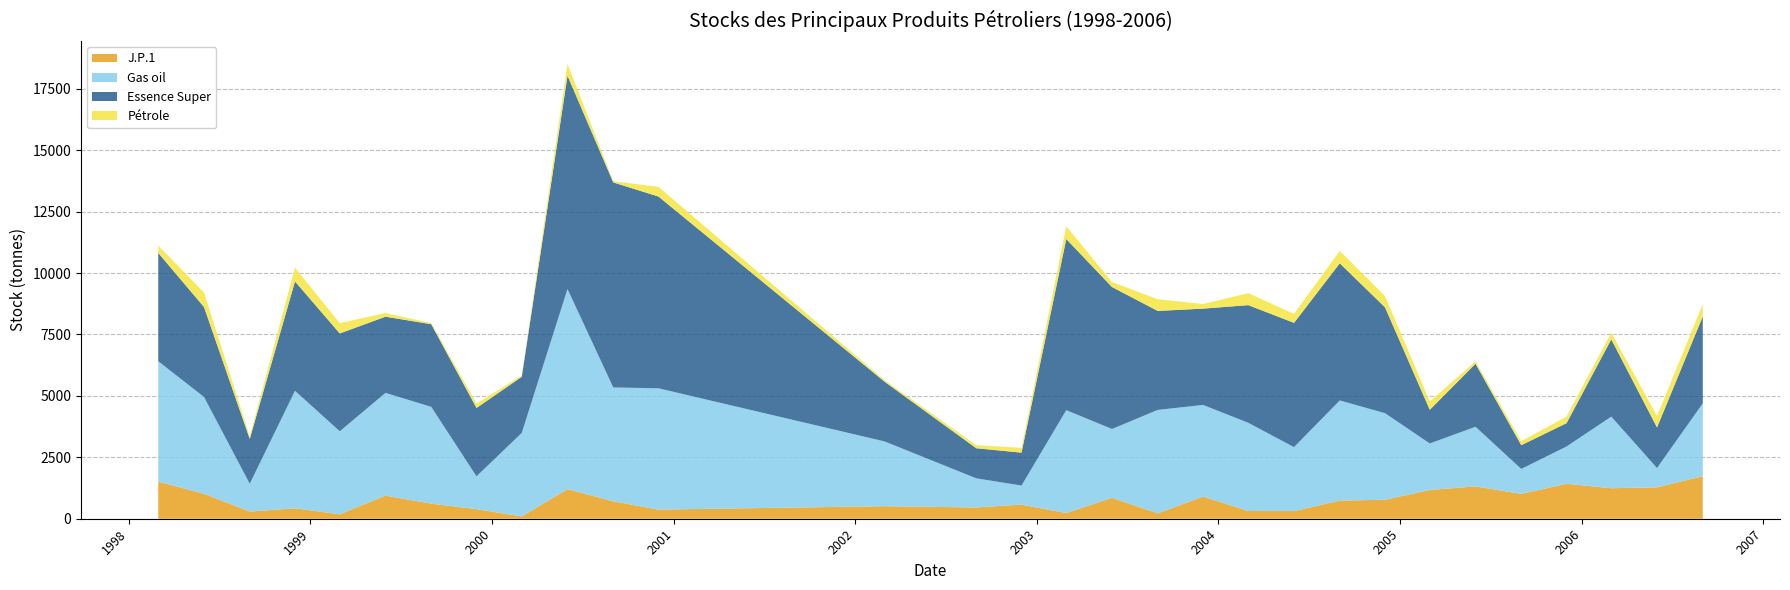

Reading left to right, extract all data points from this chart.

J.P.1: 1998-03-01=1507	1998-06-01=1016	1998-09-01=292	1998-12-01=424	1999-03-01=181	1999-06-01=941	1999-09-01=614	1999-12-01=390	2000-03-01=94	2000-06-01=1204	2000-09-01=709	2000-12-01=372	2002-03-01=511	2002-09-01=458	2002-12-01=574	2003-03-01=230	2003-06-01=852	2003-09-01=217	2003-12-01=902	2004-03-01=314	2004-06-01=311	2004-09-01=738	2004-12-01=772	2005-03-01=1171	2005-06-01=1314	2005-09-01=1012	2005-12-01=1423	2006-03-01=1242	2006-06-01=1278	2006-09-01=1731
Gas oil: 1998-03-01=4901	1998-06-01=3940	1998-09-01=1131	1998-12-01=4782	1999-03-01=3378	1999-06-01=4181	1999-09-01=3938	1999-12-01=1336	2000-03-01=3399	2000-06-01=8145	2000-09-01=4633	2000-12-01=4936	2002-03-01=2633	2002-09-01=1186	2002-12-01=776	2003-03-01=4189	2003-06-01=2800	2003-09-01=4212	2003-12-01=3729	2004-03-01=3590	2004-06-01=2603	2004-09-01=4075	2004-12-01=3523	2005-03-01=1892	2005-06-01=2428	2005-09-01=1014	2005-12-01=1517	2006-03-01=2913	2006-06-01=785	2006-09-01=2965
Essence Super: 1998-03-01=4409	1998-06-01=3660	1998-09-01=1825	1998-12-01=4452	1999-03-01=3982	1999-06-01=3100	1999-09-01=3365	1999-12-01=2782	2000-03-01=2284	2000-06-01=8682	2000-09-01=8345	2000-12-01=7804	2002-03-01=2427	2002-09-01=1225	2002-12-01=1339	2003-03-01=6964	2003-06-01=5777	2003-09-01=4028	2003-12-01=3919	2004-03-01=4789	2004-06-01=5058	2004-09-01=5582	2004-12-01=4309	2005-03-01=1371	2005-06-01=2565	2005-09-01=967	2005-12-01=948	2006-03-01=3144	2006-06-01=1653	2006-09-01=3535
Pétrole: 1998-03-01=298	1998-06-01=591	1998-09-01=107	1998-12-01=562	1999-03-01=419	1999-06-01=148	1999-09-01=47	1999-12-01=178	2000-03-01=53	2000-06-01=481	2000-09-01=50	2000-12-01=394	2002-03-01=62	2002-09-01=127	2002-12-01=194	2003-03-01=519	2003-06-01=203	2003-09-01=477	2003-12-01=186	2004-03-01=489	2004-06-01=362	2004-09-01=506	2004-12-01=457	2005-03-01=339	2005-06-01=98	2005-09-01=164	2005-12-01=268	2006-03-01=271	2006-06-01=462	2006-09-01=504